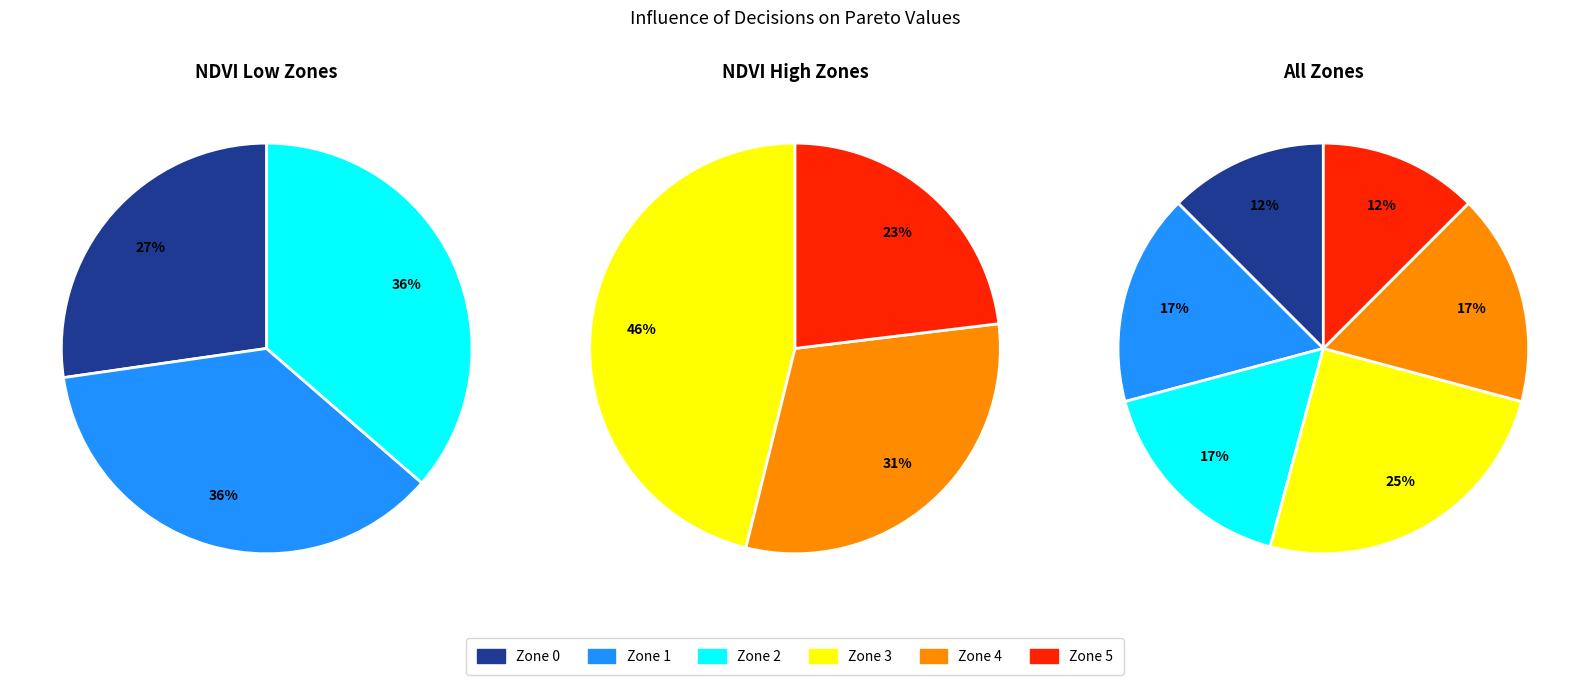

Between Zone 5 and Zone 0, which is larger?

Zone 5